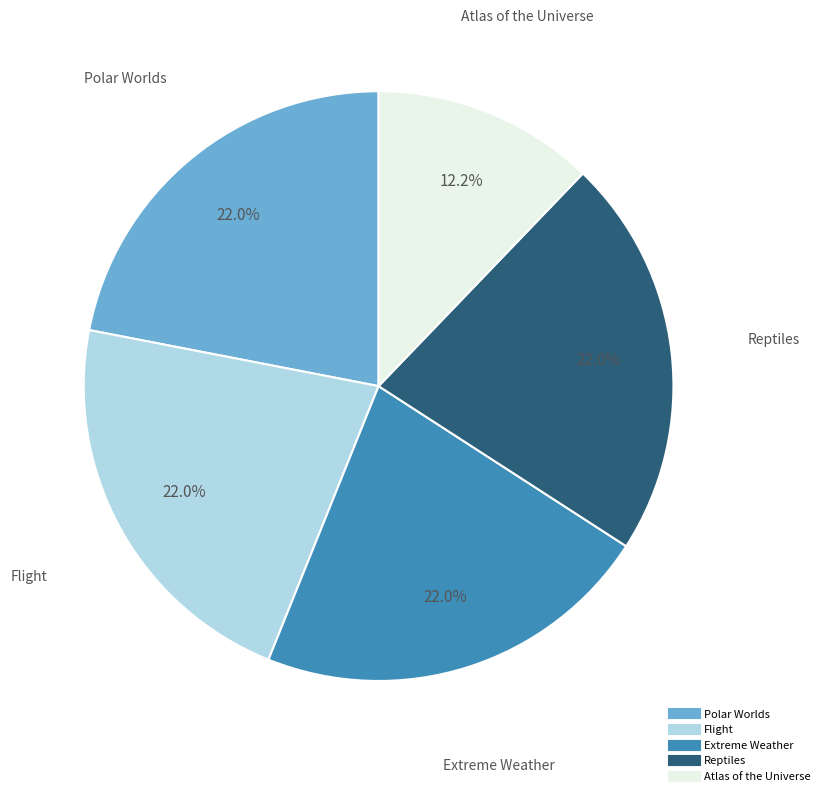

Does Polar Worlds account for over 50% of the chart?

No